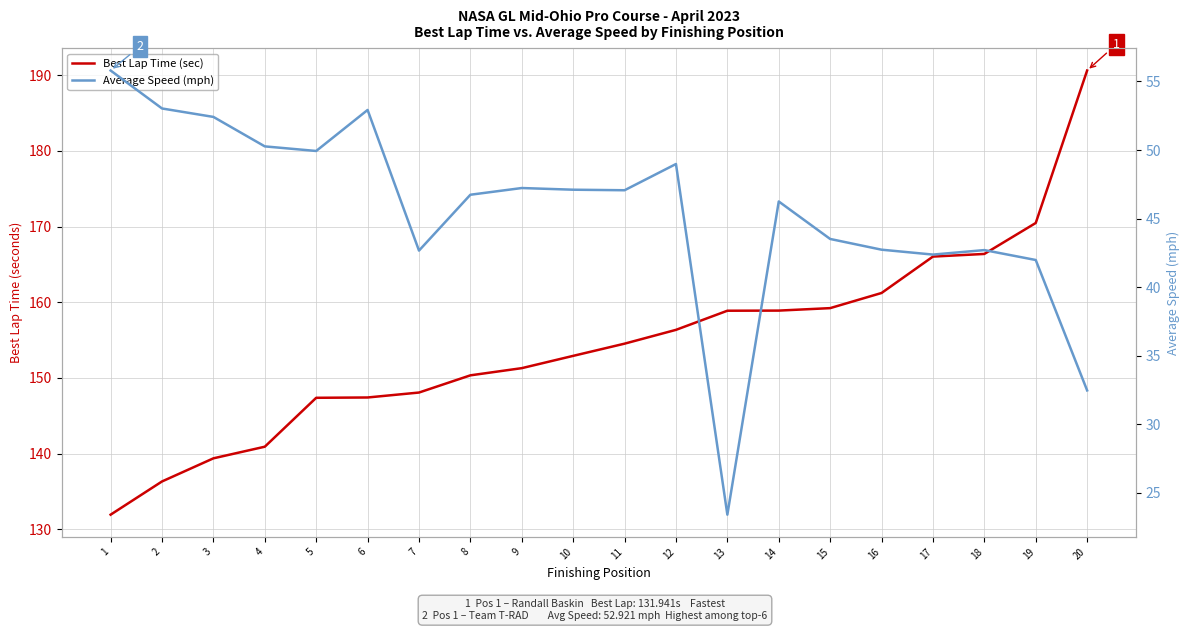

Rank the categories by Average Speed (mph) value from lowest to highest.

13, 20, 19, 17, 7, 18, 16, 15, 14, 8, 11, 10, 9, 12, 5, 4, 3, 6, 2, 1